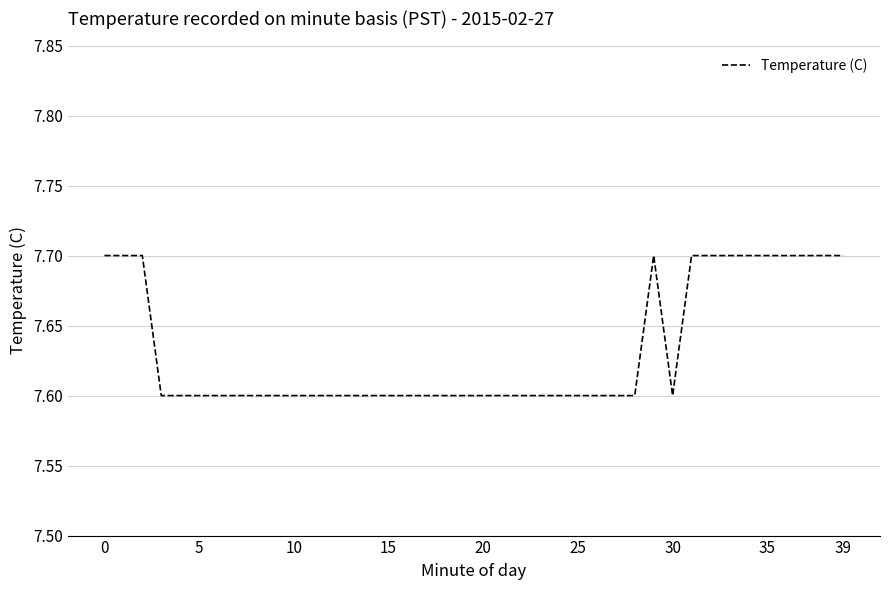

What is the sum of all values?

305.3